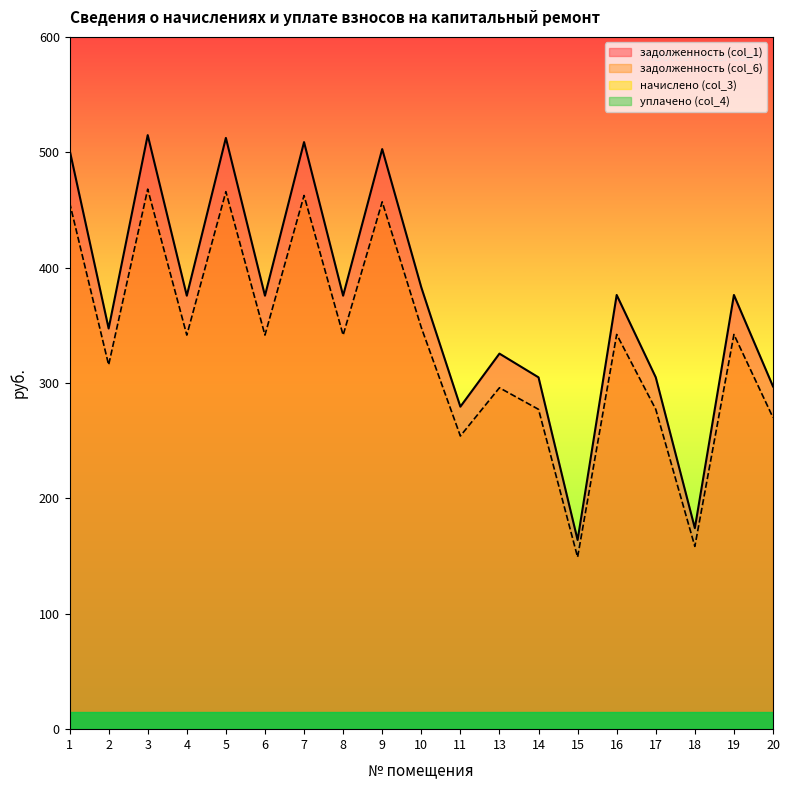

Where does the задолженность (col_1) series first go above 341?

1